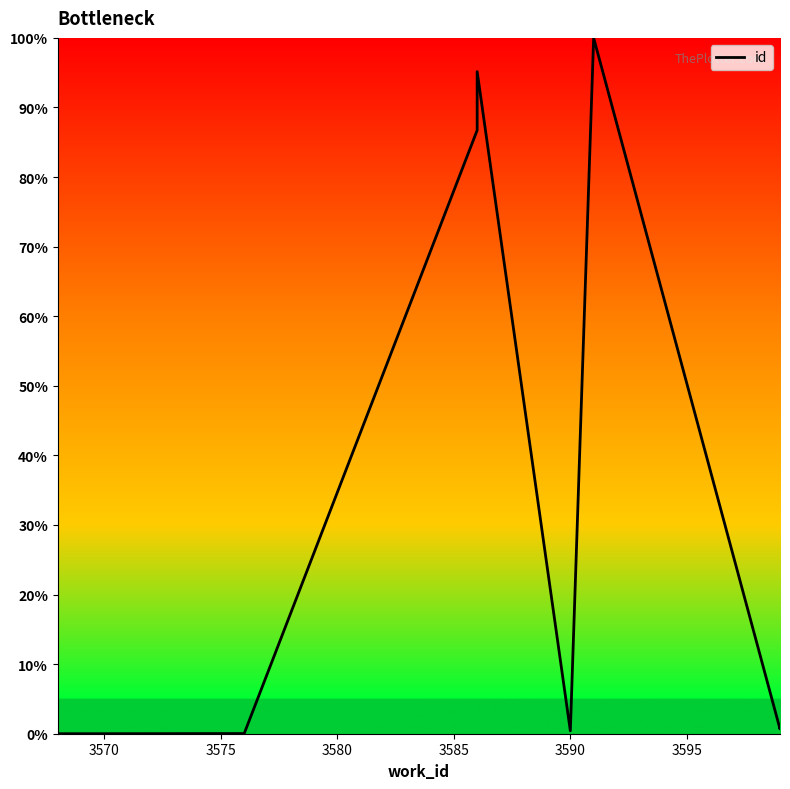

Is it true that the value at 3565 is 34.5?

False